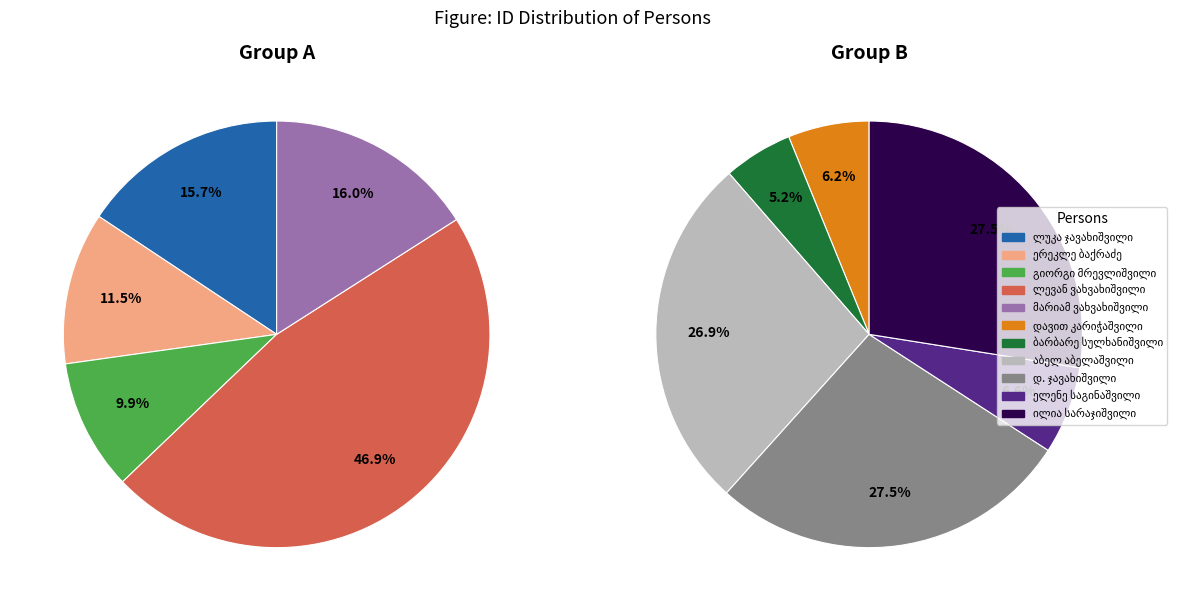

Which category has the biggest portion of the pie?

ლევან ვახვახიშვილი